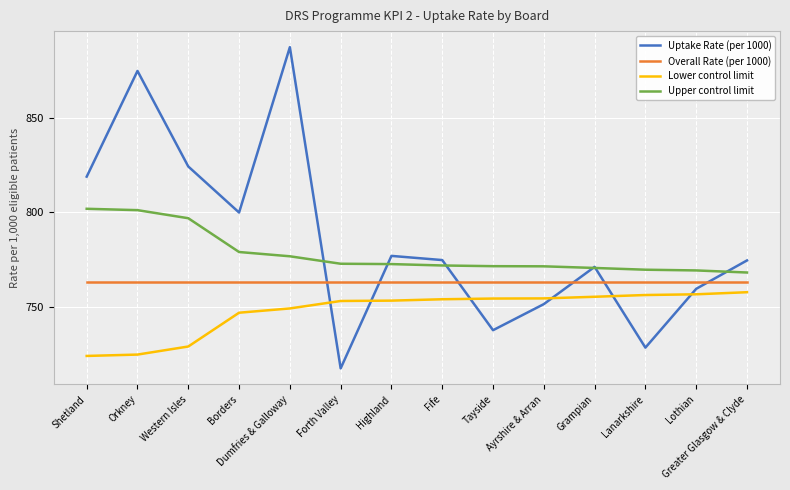

What is the sum of all Upper control limit values?

10892.6